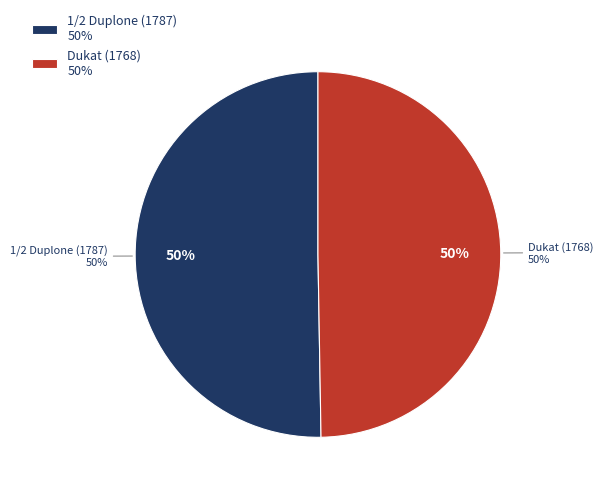

True or false: 1/2 Duplone (1787) accounts for 56% of the total.

False